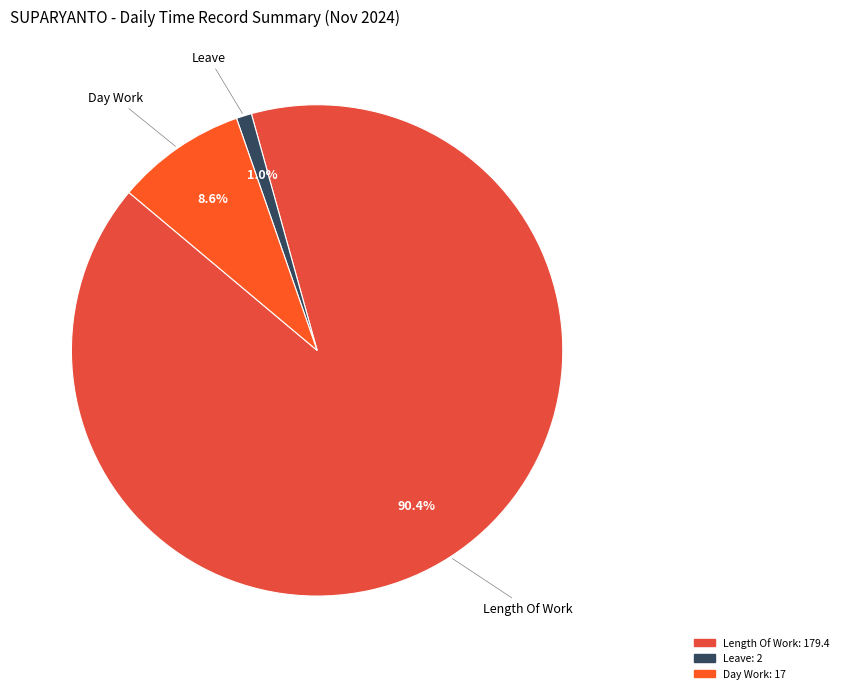

Count the number of slices in the pie.

3